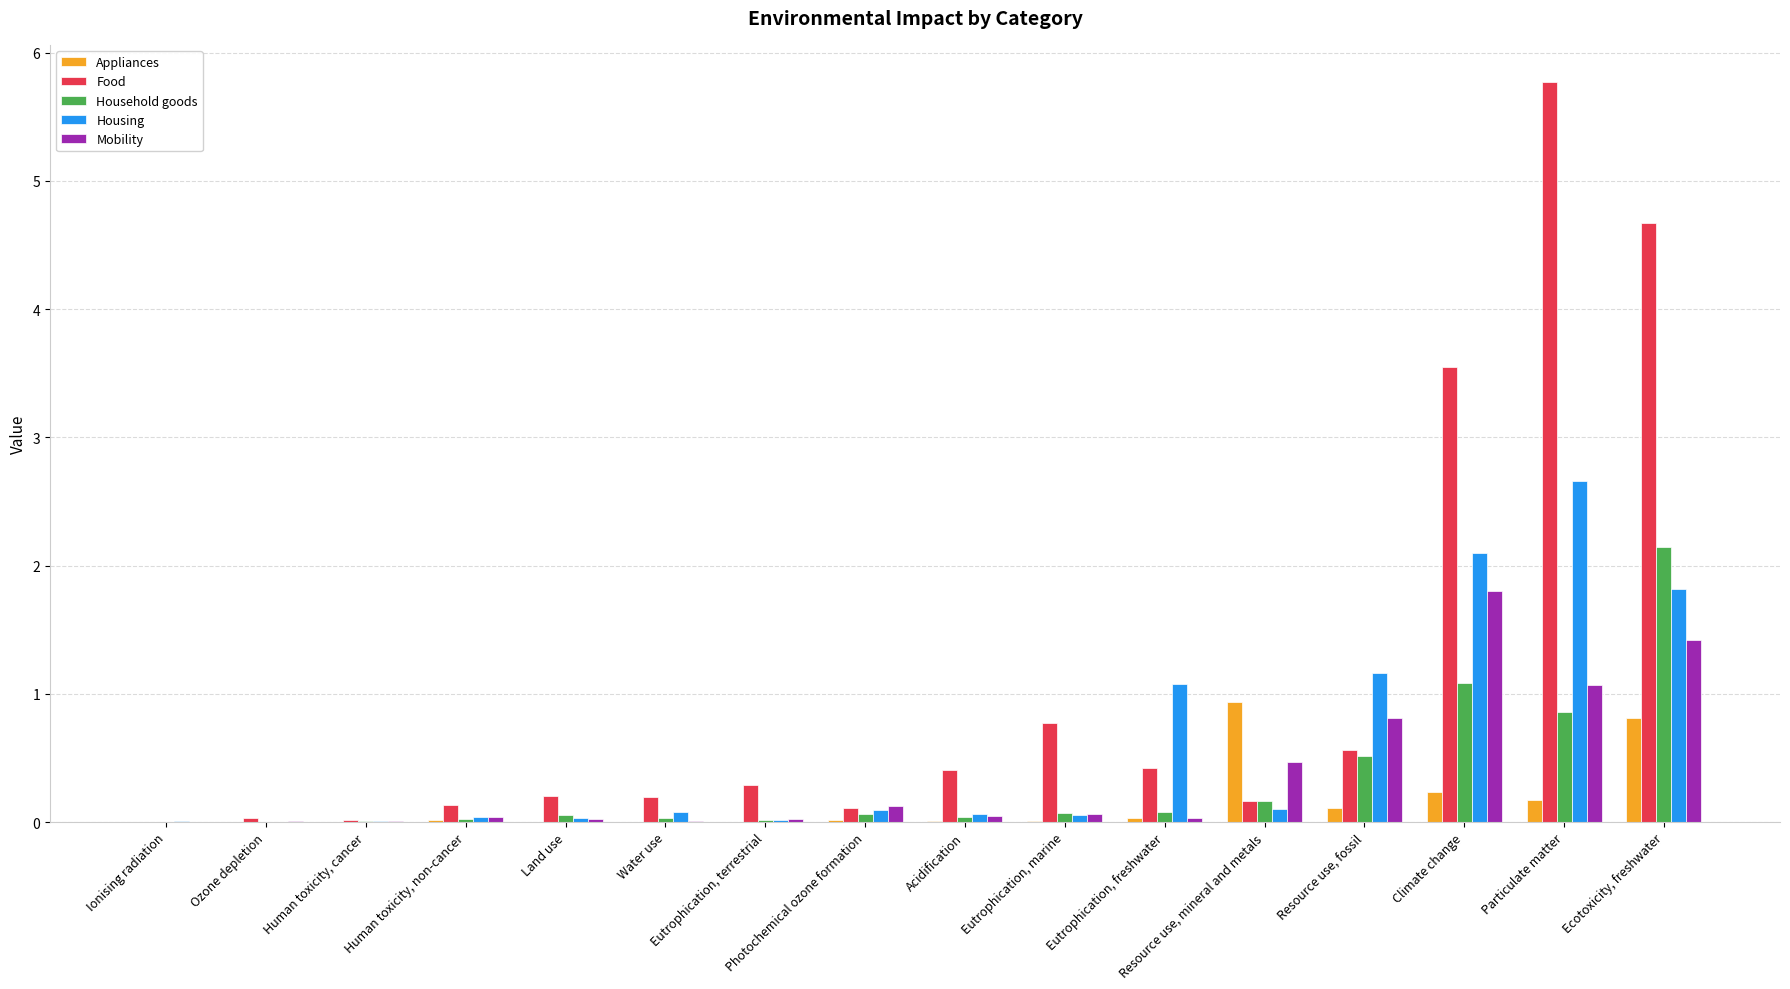

Which series has the largest range (max minus min)?

Food